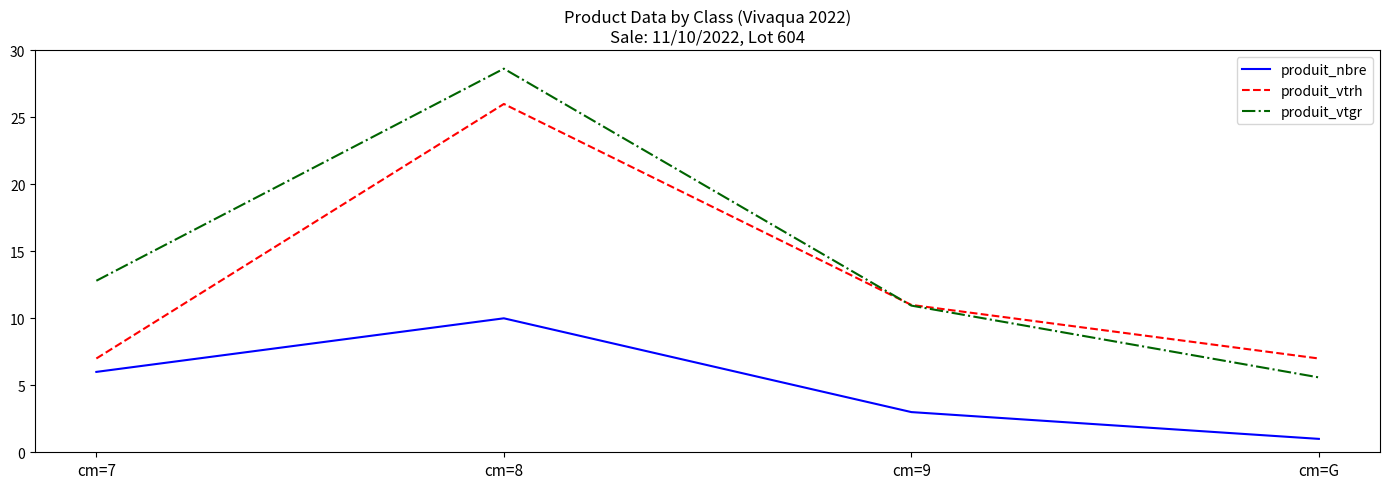

What position from the left is cm=9?

3